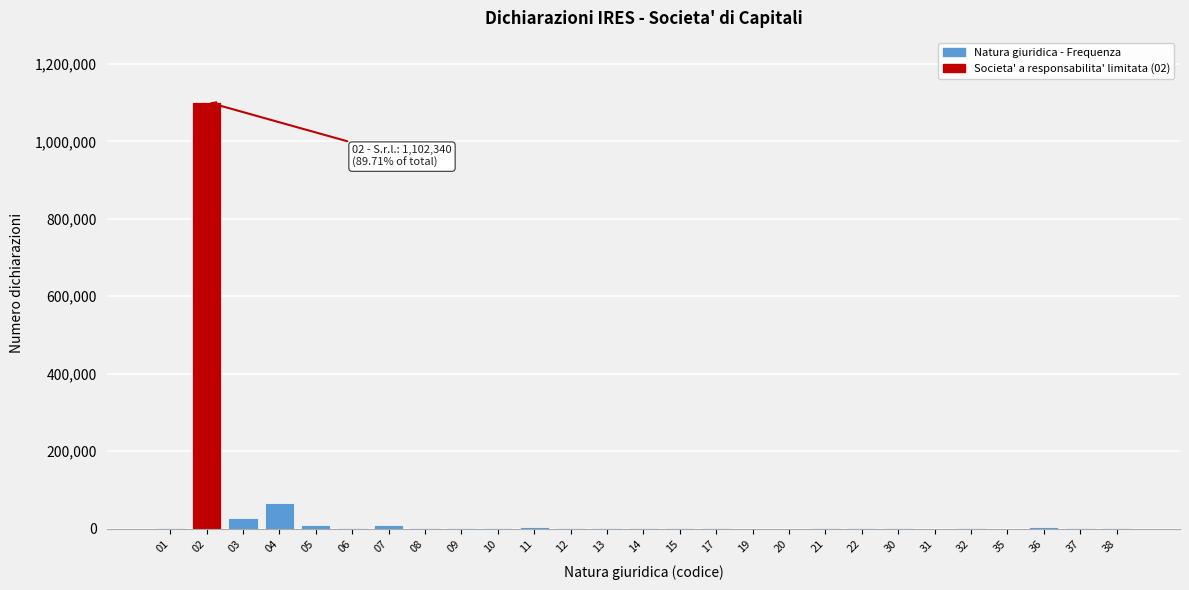

What is the greatest value displayed?

1102340